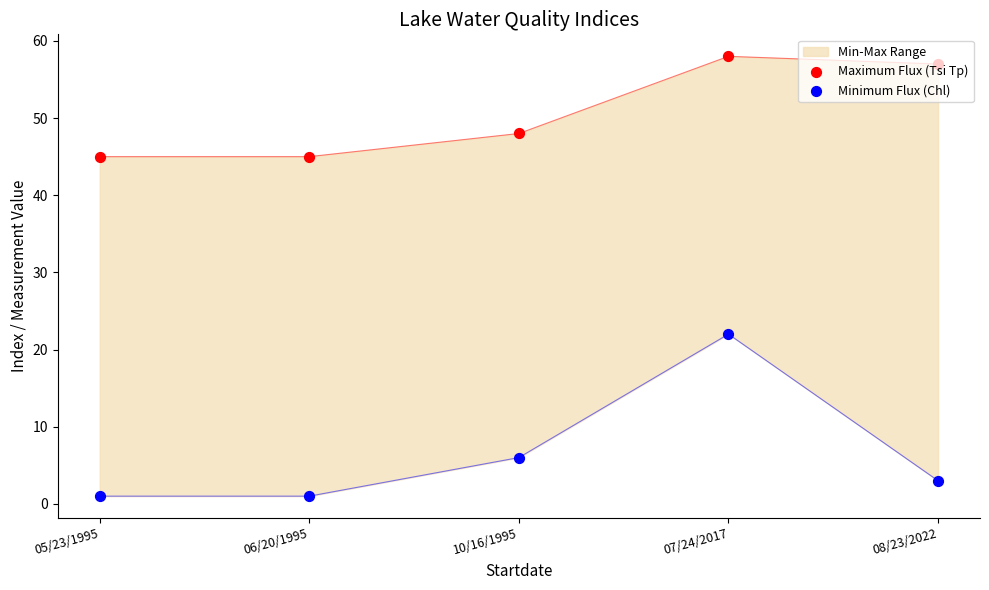

Which series reaches the minimum Y coordinate?

Minimum Flux (Chl)